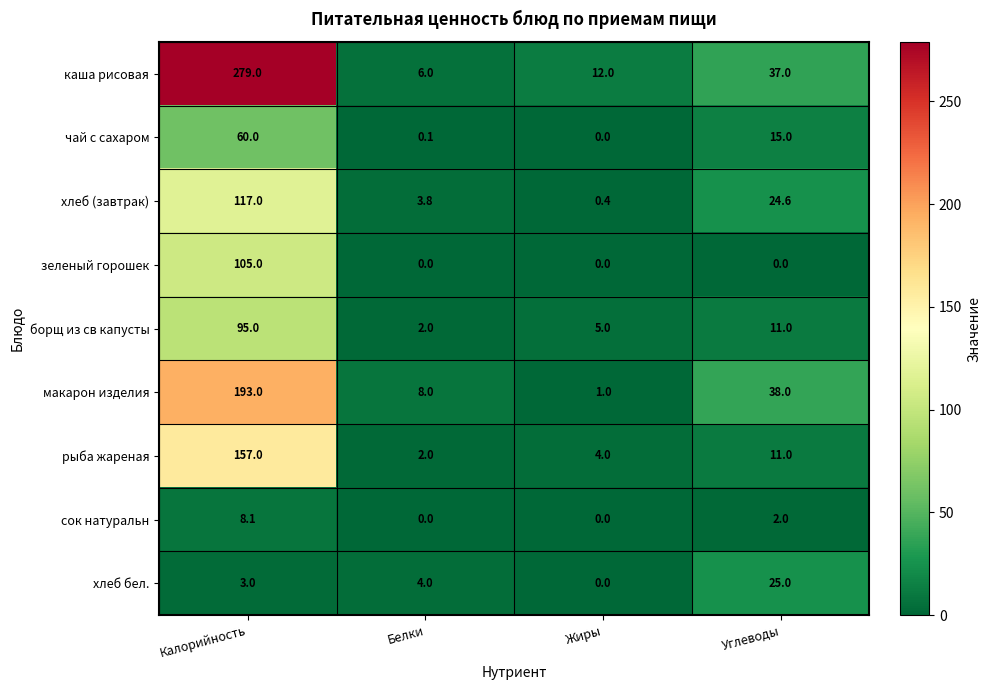

What is the difference between the каша рисовая values at Белки and Калорийность?

273.0